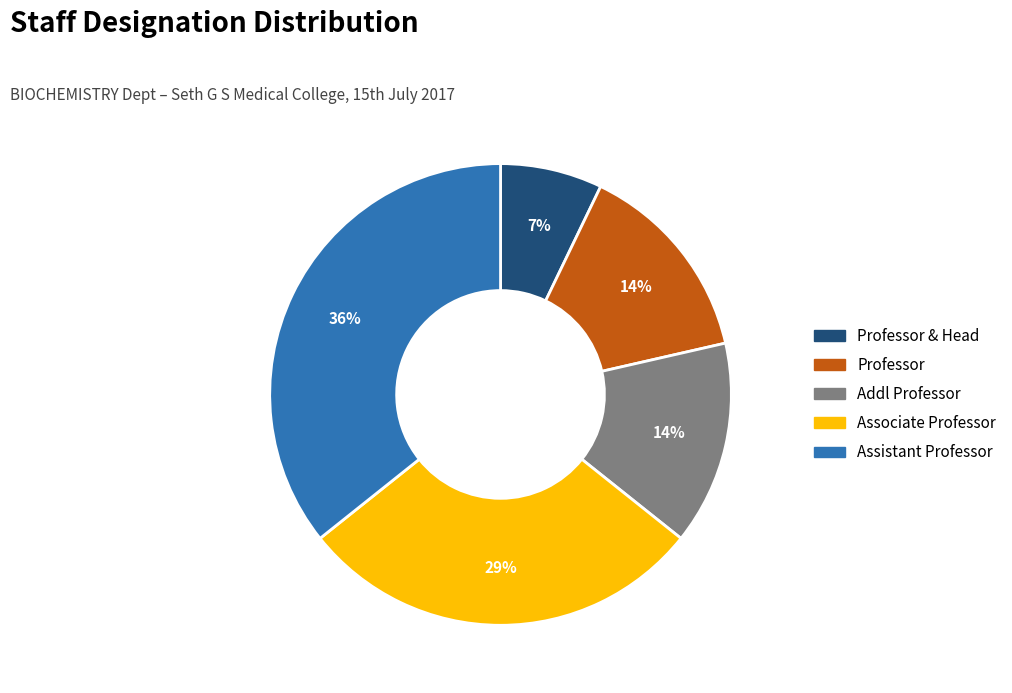

Is there any slice that represents more than half of the pie?

No